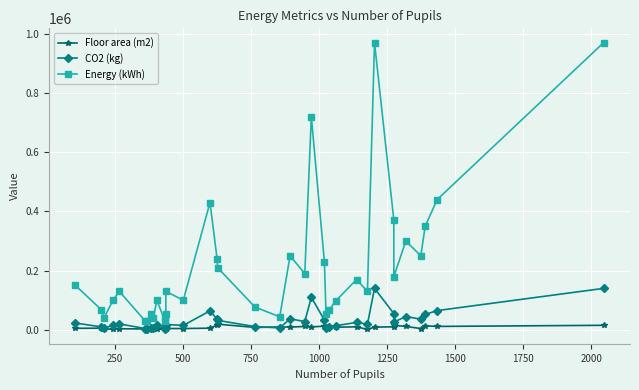

What is the spread (max minus min) of values at 2000?

36944.0